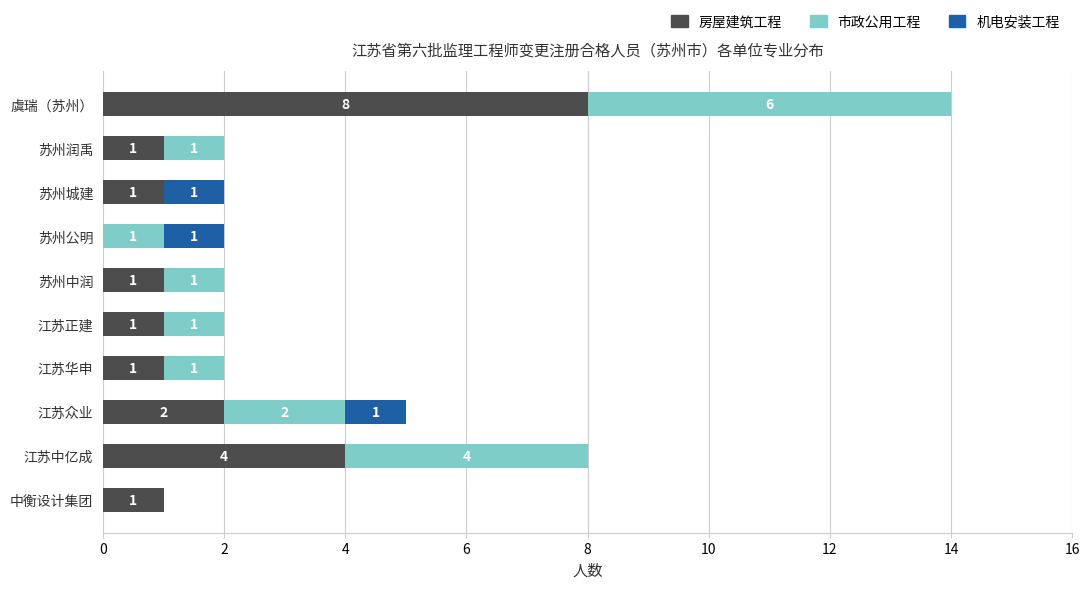

How many categories are shown in the chart?

10